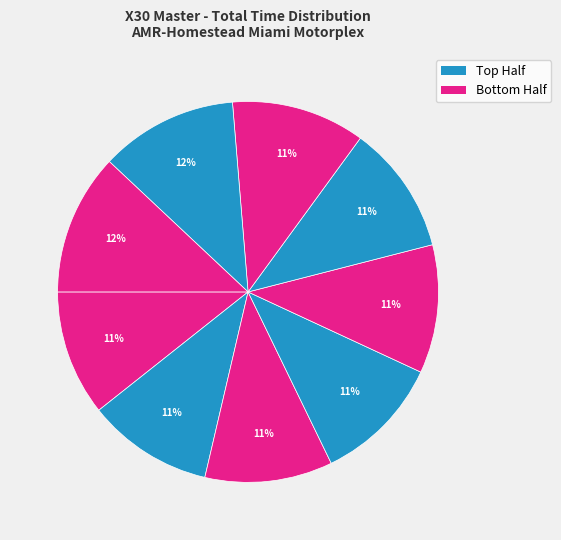

To the nearest percent, what is the average slice percentage?

11%